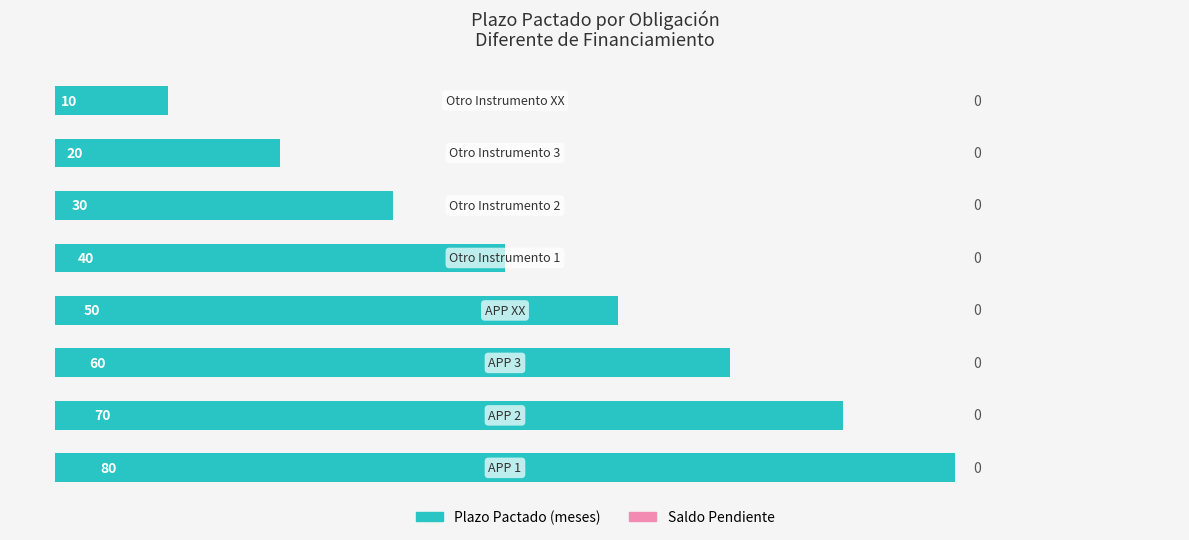

What is the greatest value displayed?

80